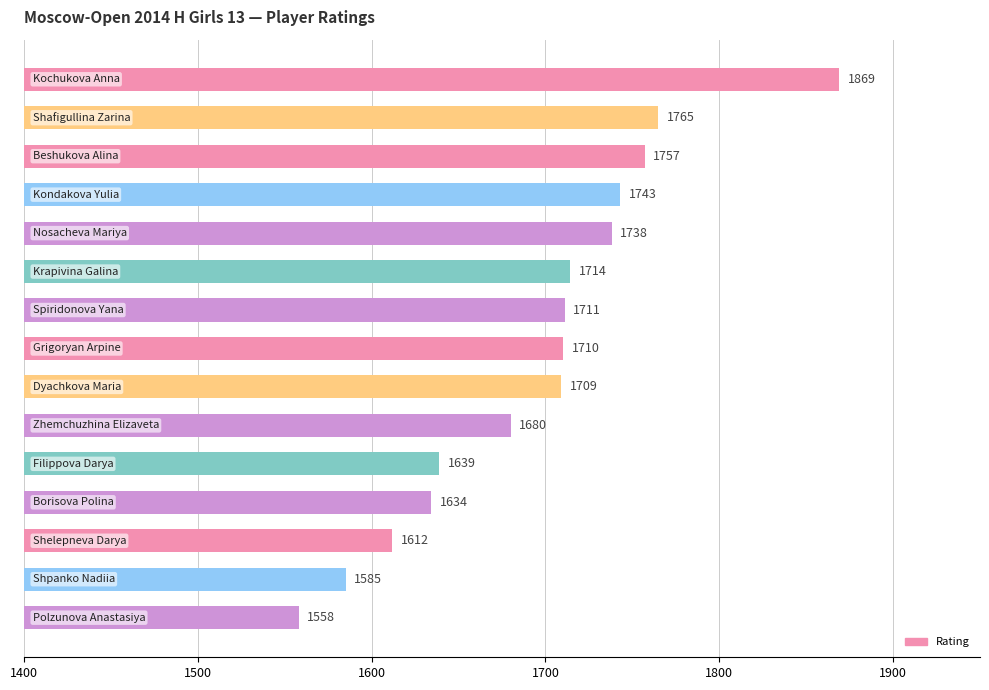

How many values are below 1710?

7